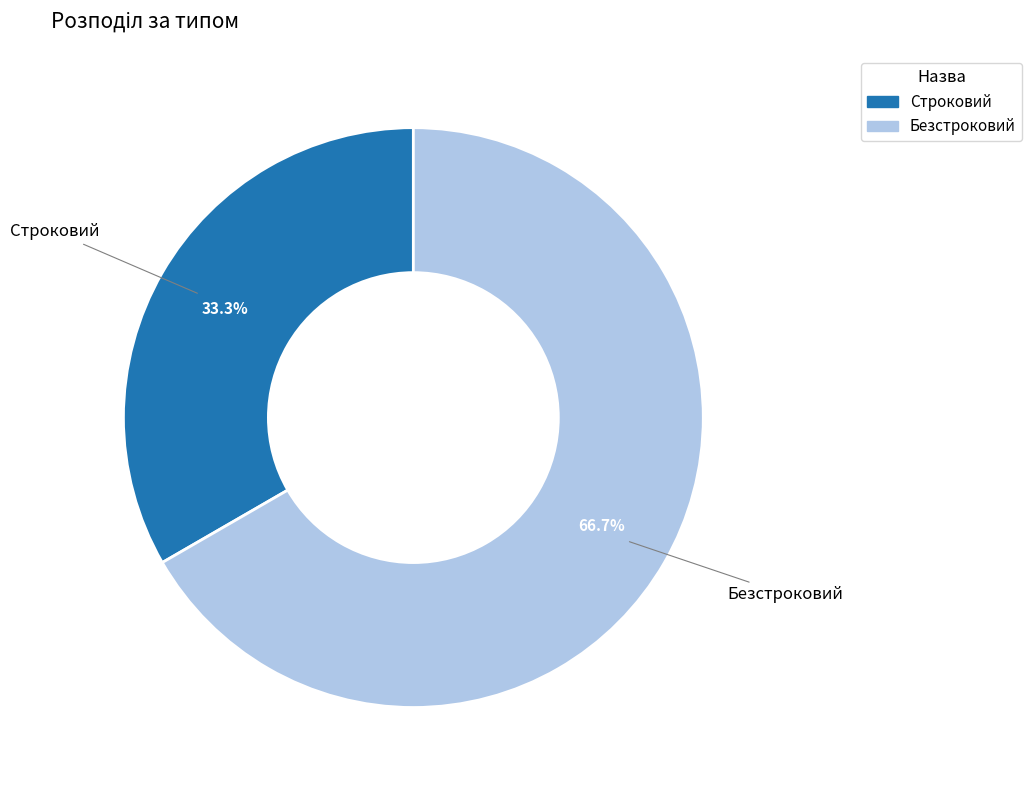

To the nearest percent, what is the difference between the largest and smallest slice percentages?

33%